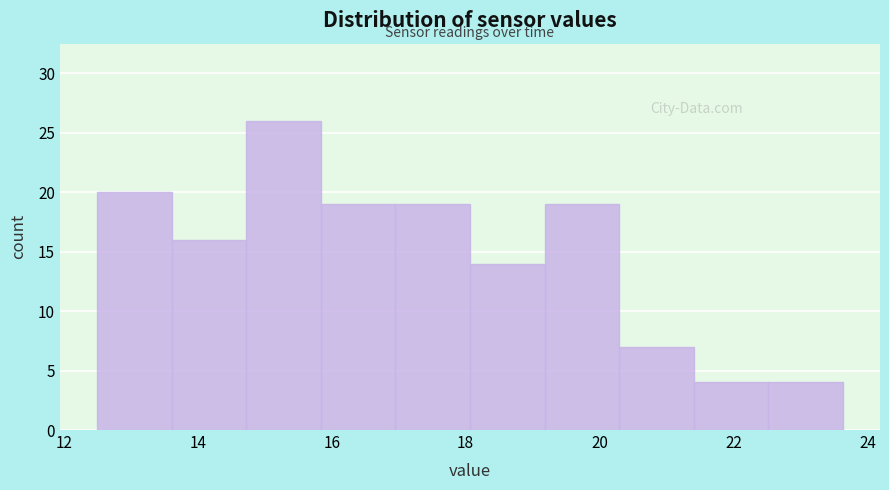

Reading left to right, list every bar in this chart as the range it spans on the x-axis followed by its height. Neither the bar edges nor the heights are printed on the chart, so give them approximately, as read against the axes.

12.6 to 13.6: 20
13.6 to 14.8: 16
14.8 to 15.8: 26
15.8 to 17.0: 19
17.0 to 18.0: 19
18.0 to 19.2: 14
19.2 to 20.2: 19
20.2 to 21.4: 7
21.4 to 22.6: 4
22.6 to 23.6: 4